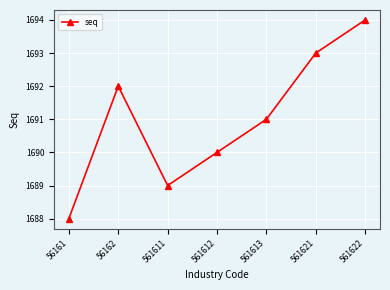

The value at 56161 is 1688. True or false?

True